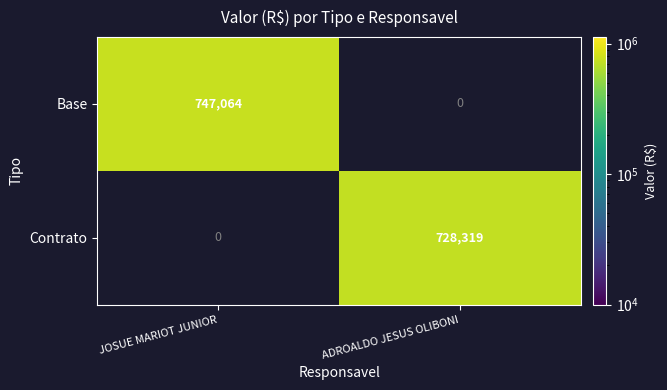

What is the spread (max minus min) of values at JOSUE MARIOT JUNIOR?

747064